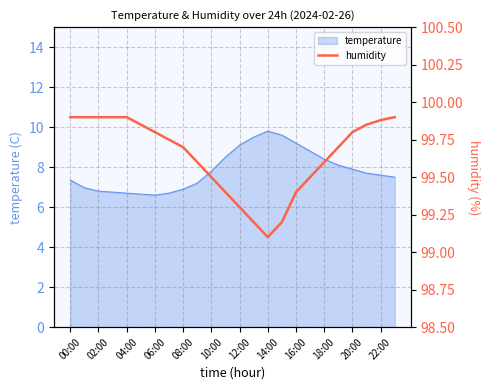

Reading left to right, extract all data points from this chart.

99.9	99.9	99.9	99.9	99.9	99.8	99.8	99.8	99.7	99.6	99.5	99.4	99.3	99.2	99.1	99.2	99.4	99.5	99.6	99.7	99.8	99.8	99.9	99.9